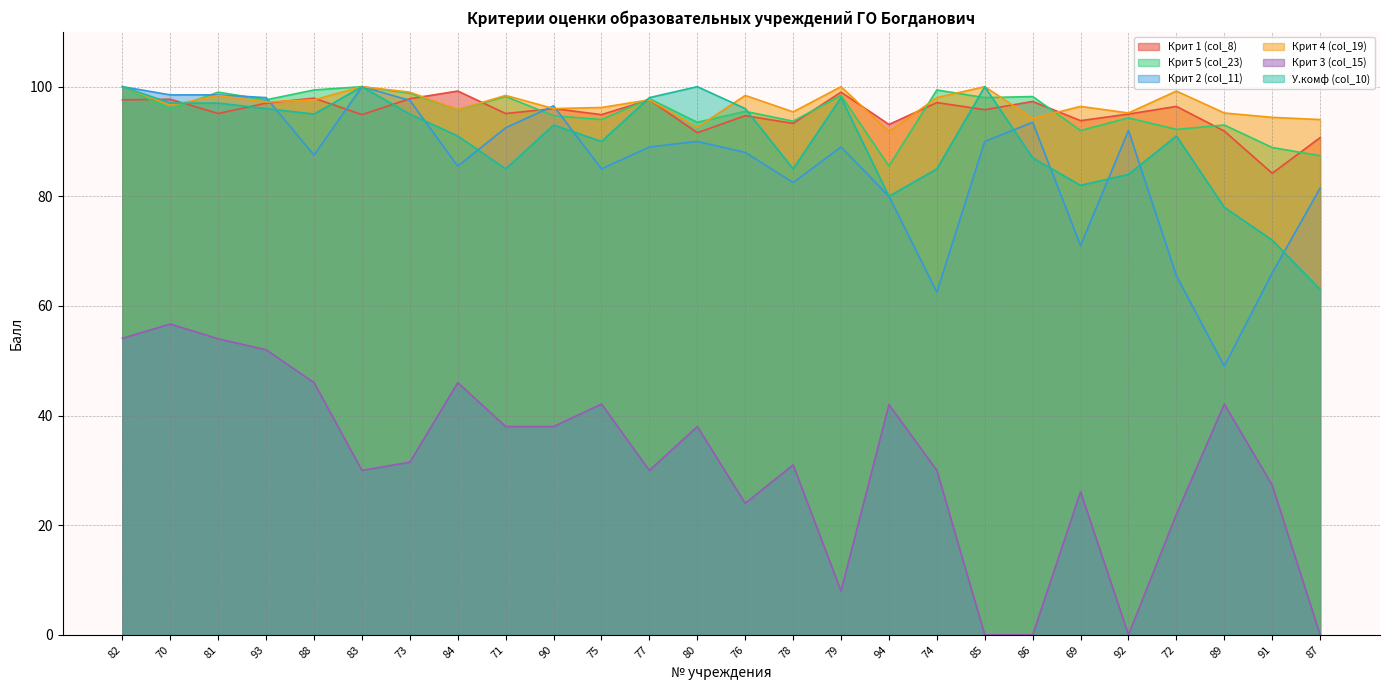

Reading left to right, list all the values displayed in this chart.

Крит 1 (col_8): 82=97.6	70=97.7	81=95.1	93=97.0	88=97.9	83=94.9	73=97.8	84=99.2	71=95.1	90=96.0	75=94.9	77=97.6	80=91.6	76=94.7	78=93.3	79=99.0	94=93.1	74=97.1	85=95.8	86=97.3	69=93.8	92=95.0	72=96.4	89=91.9	91=84.2	87=90.7
Крит 5 (col_23): 82=100.0	70=95.9	81=99.0	93=97.6	88=99.4	83=100.0	73=98.8	84=95.8	71=98.2	90=94.7	75=94.0	77=97.8	80=93.5	76=95.5	78=93.7	79=98.4	94=85.5	74=99.4	85=98.0	86=98.2	69=92.0	92=94.3	72=92.2	89=93.0	91=88.9	87=87.4
Крит 2 (col_11): 82=100.0	70=98.5	81=98.5	93=98.0	88=87.5	83=100.0	73=97.5	84=85.5	71=92.5	90=96.5	75=85.0	77=89.0	80=90.0	76=88.0	78=82.5	79=89.0	94=80.0	74=62.5	85=90.0	86=93.5	69=71.0	92=92.0	72=65.5	89=49.0	91=66.0	87=81.5
Крит 4 (col_19): 82=100.0	70=96.6	81=98.4	93=97.2	88=97.6	83=100.0	73=99.0	84=95.8	71=98.4	90=96.0	75=96.2	77=97.6	80=92.6	76=98.4	78=95.4	79=100.0	94=91.8	74=98.0	85=100.0	86=94.2	69=96.4	92=95.2	72=99.2	89=95.2	91=94.4	87=94.0
Крит 3 (col_15): 82=54.1	70=56.7	81=54.0	93=52.0	88=46.0	83=30.0	73=31.5	84=46.0	71=38.0	90=38.0	75=42.1	77=30.0	80=38.0	76=24.0	78=31.0	79=8.0	94=42.0	74=30.0	85=0.0	86=0.0	69=26.1	92=0.0	72=22.0	89=42.1	91=27.3	87=0.0
У.комф (col_10): 82=100.0	70=97.0	81=97.0	93=96.0	88=95.0	83=100.0	73=95.0	84=91.0	71=85.0	90=93.0	75=90.0	77=98.0	80=100.0	76=96.0	78=85.0	79=98.0	94=80.0	74=85.0	85=100.0	86=87.0	69=82.0	92=84.0	72=91.0	89=78.0	91=72.0	87=63.0